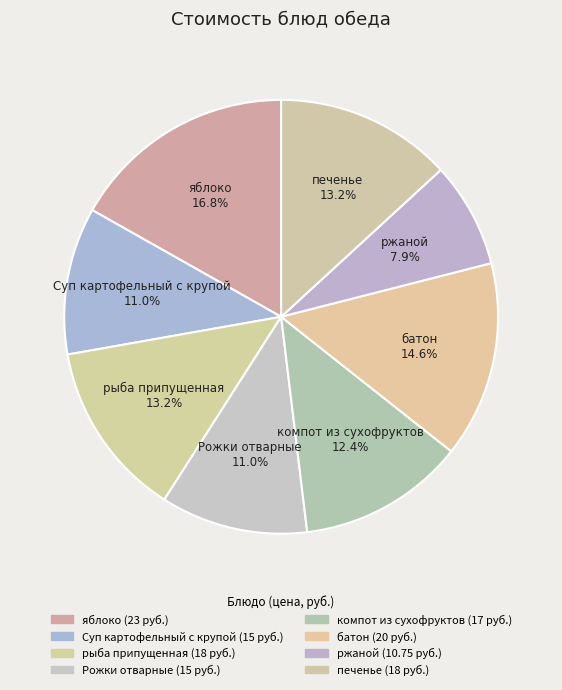

Rank the categories by value from lowest to highest.

ржаной, Суп картофельный с крупой, Рожки отварные, компот из сухофруктов, рыба припущенная, печенье, батон, яблоко